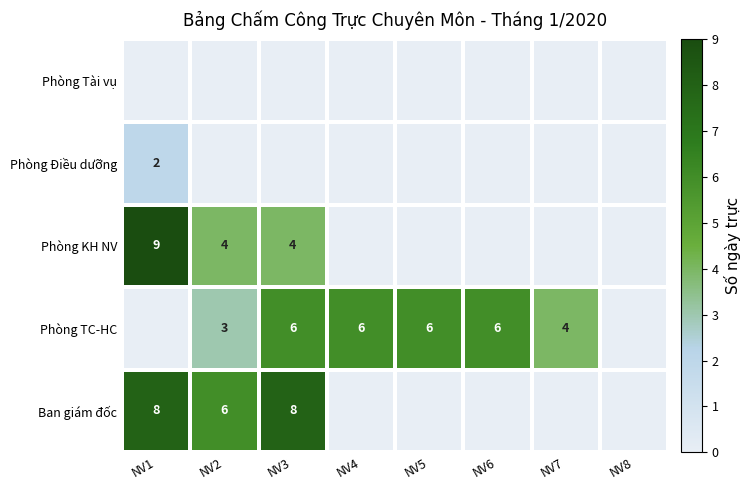

What is the difference between the highest and lowest values at NV7?

4